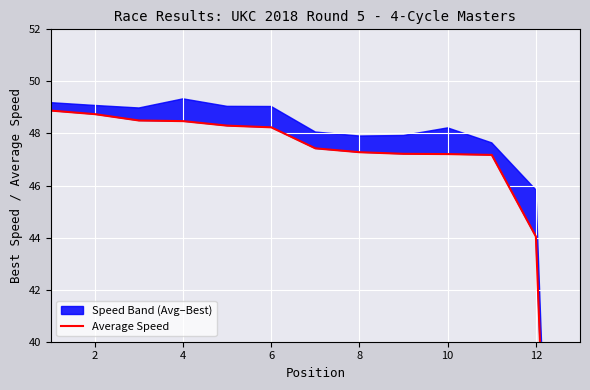

True or false: there are more than 1 points higher than both neighbors.

False